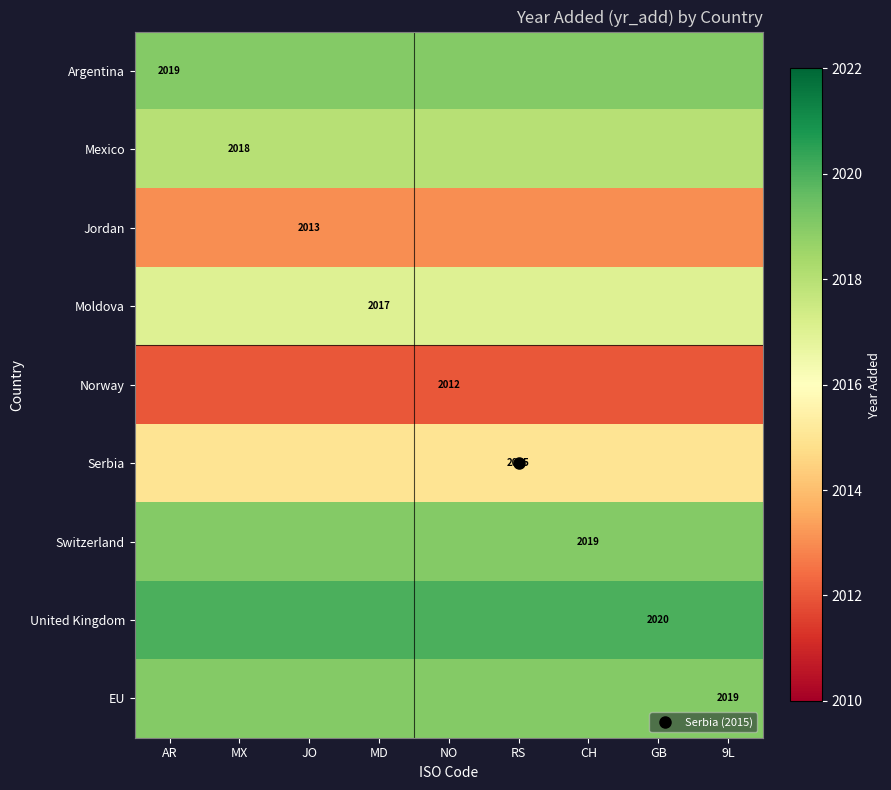

At which category is the sum across all series the highest?

AR